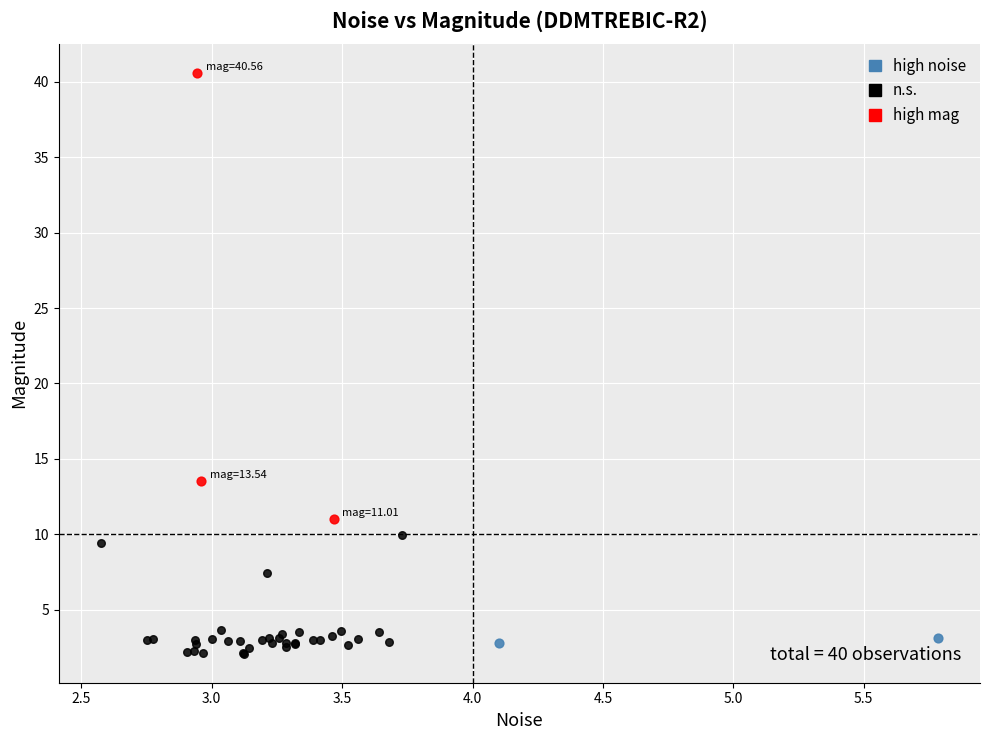

Which series has the widest spread of Y values?

high mag